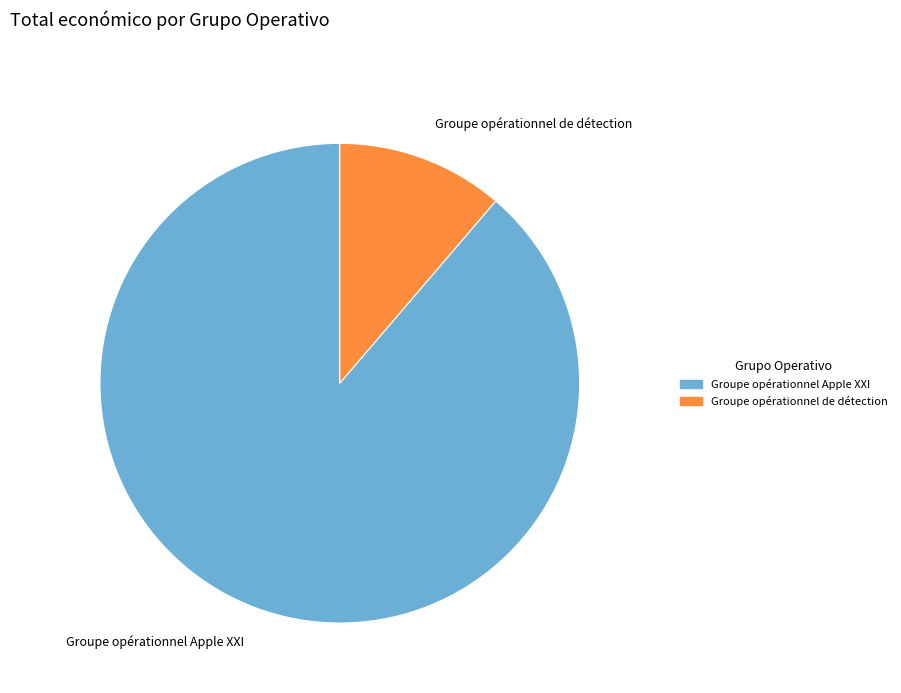

Is Groupe opérationnel de détection the majority of the pie?

No